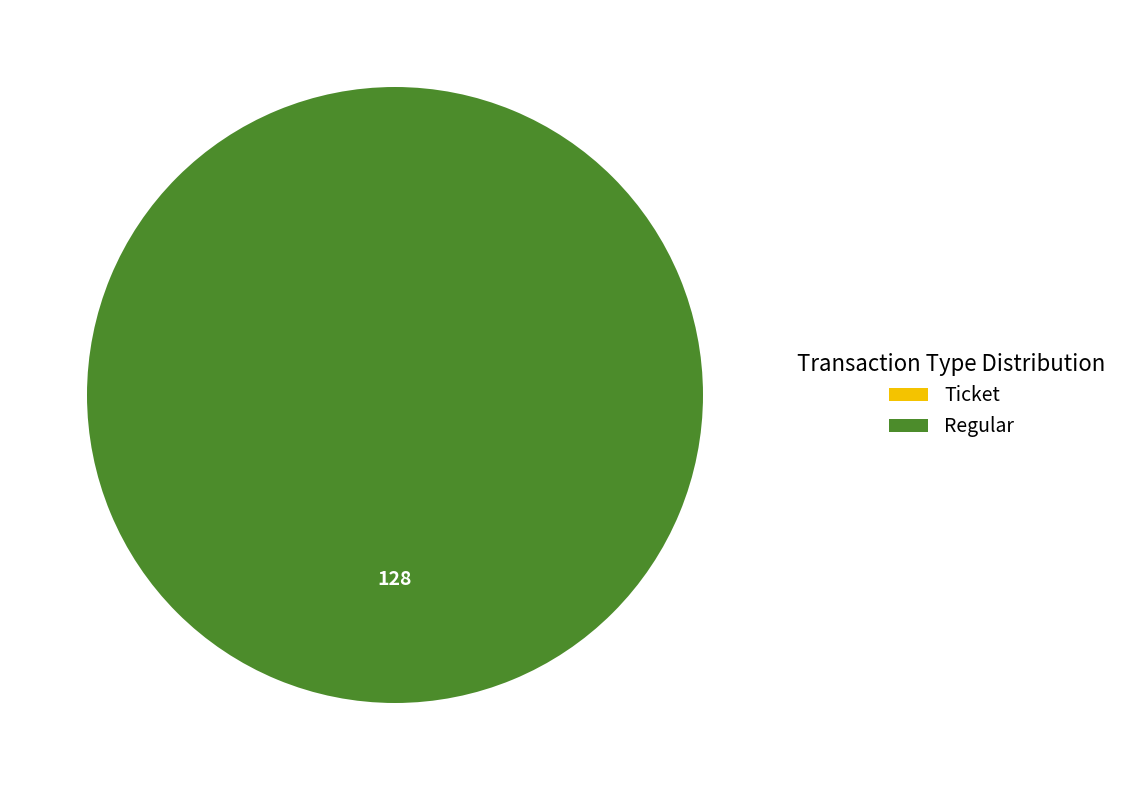

To the nearest percent, what percentage of the pie is Regular?

100%